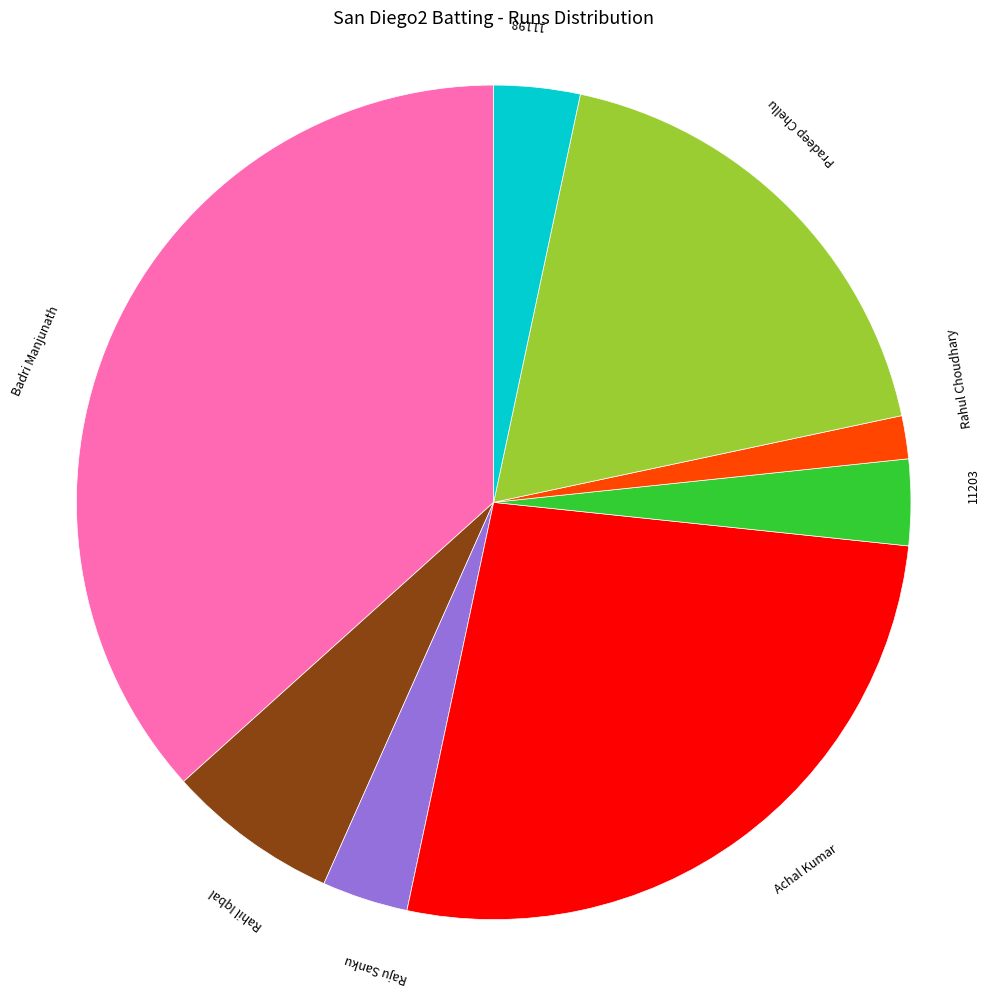

Count the number of slices in the pie.

8